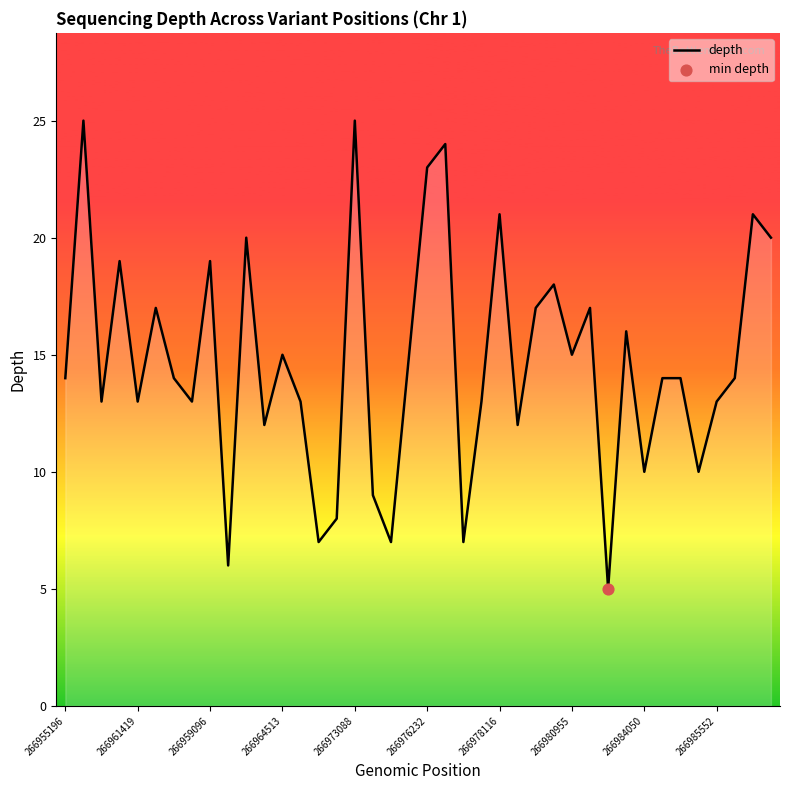

What is the difference between the maximum and minimum values?

20